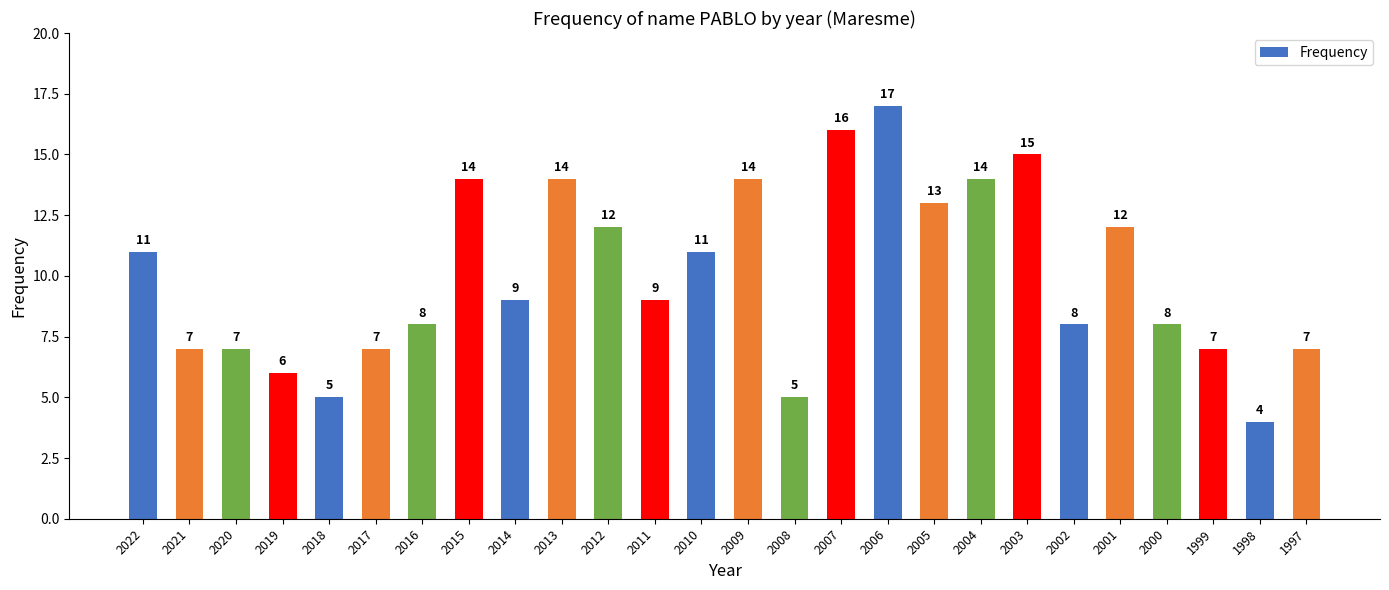

What is the sum of the values at 1998 and 2009?

18